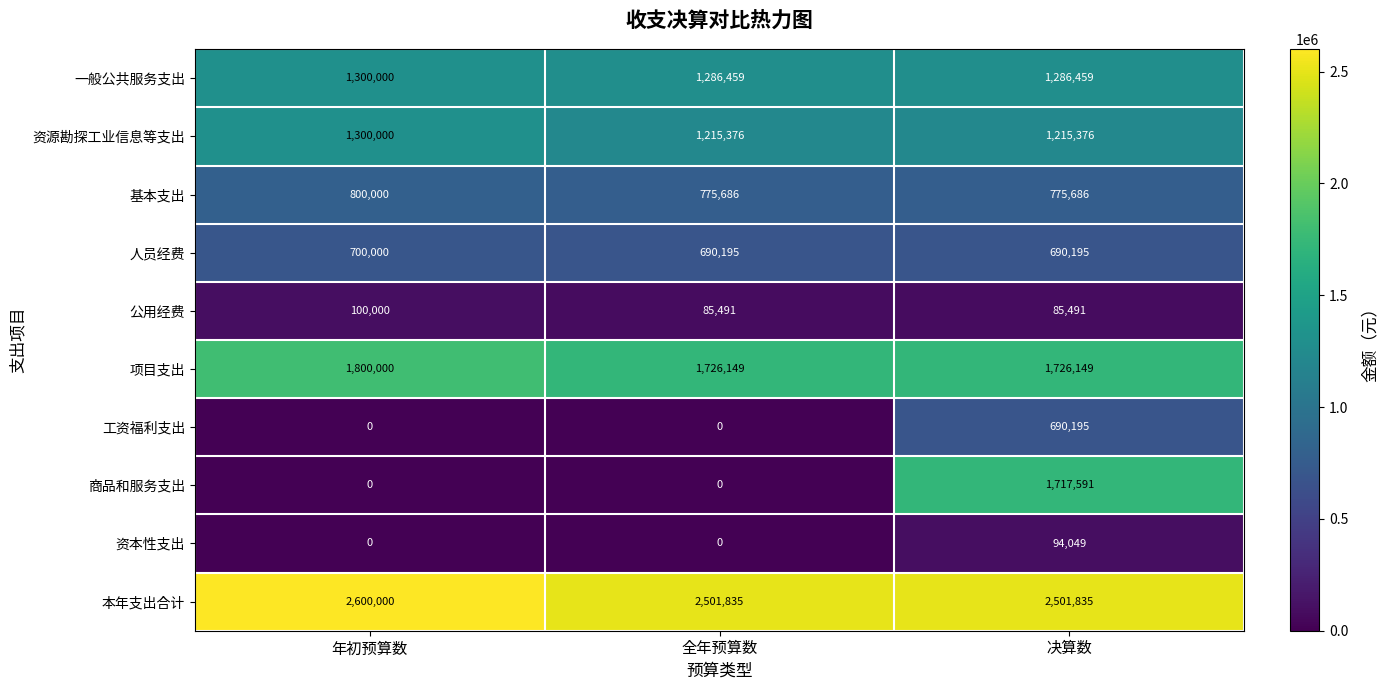

Reading right to left, list all the values displayed in this chart.

一般公共服务支出: 决算数=1286459	全年预算数=1286459	年初预算数=1300000
资源勘探工业信息等支出: 决算数=1215376	全年预算数=1215376	年初预算数=1300000
基本支出: 决算数=775686	全年预算数=775686	年初预算数=800000
人员经费: 决算数=690195	全年预算数=690195	年初预算数=700000
公用经费: 决算数=85491	全年预算数=85491	年初预算数=100000
项目支出: 决算数=1726149	全年预算数=1726149	年初预算数=1800000
工资福利支出: 决算数=690195	全年预算数=0	年初预算数=0
商品和服务支出: 决算数=1717591	全年预算数=0	年初预算数=0
资本性支出: 决算数=94049	全年预算数=0	年初预算数=0
本年支出合计: 决算数=2501835	全年预算数=2501835	年初预算数=2600000